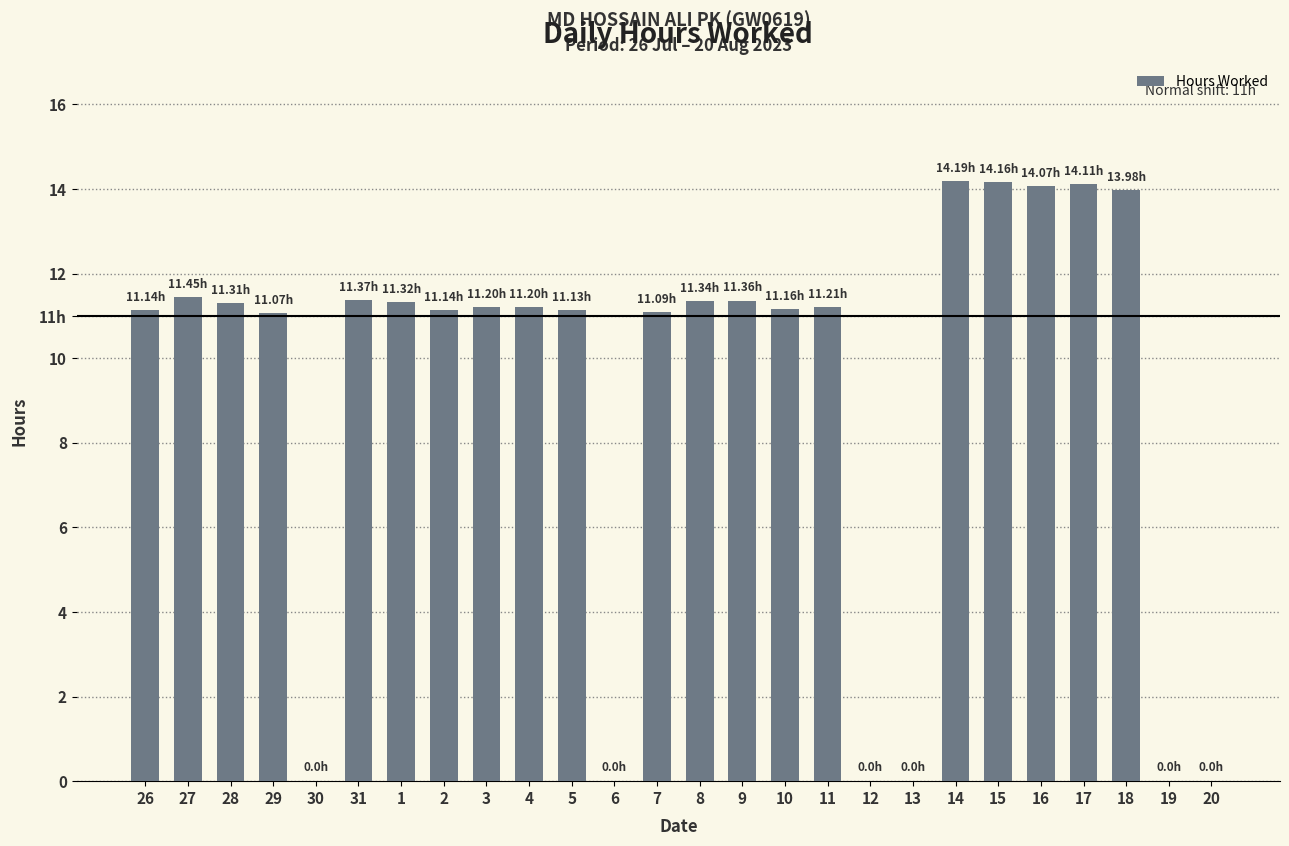

What is the average value?

9.2